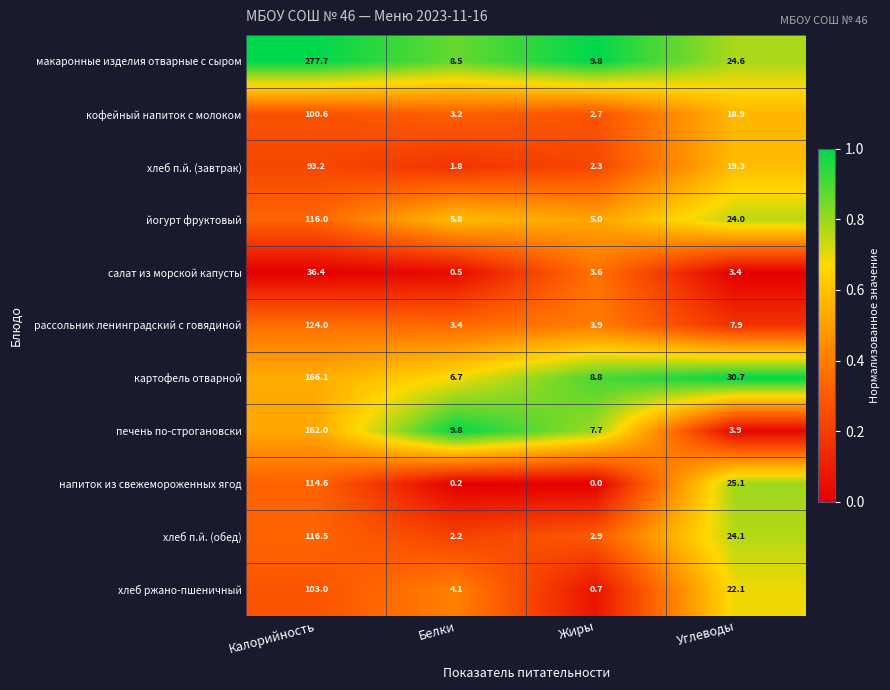

The макаронные изделия отварные с сыром series shows 149.0 at Калорийность. True or false?

False